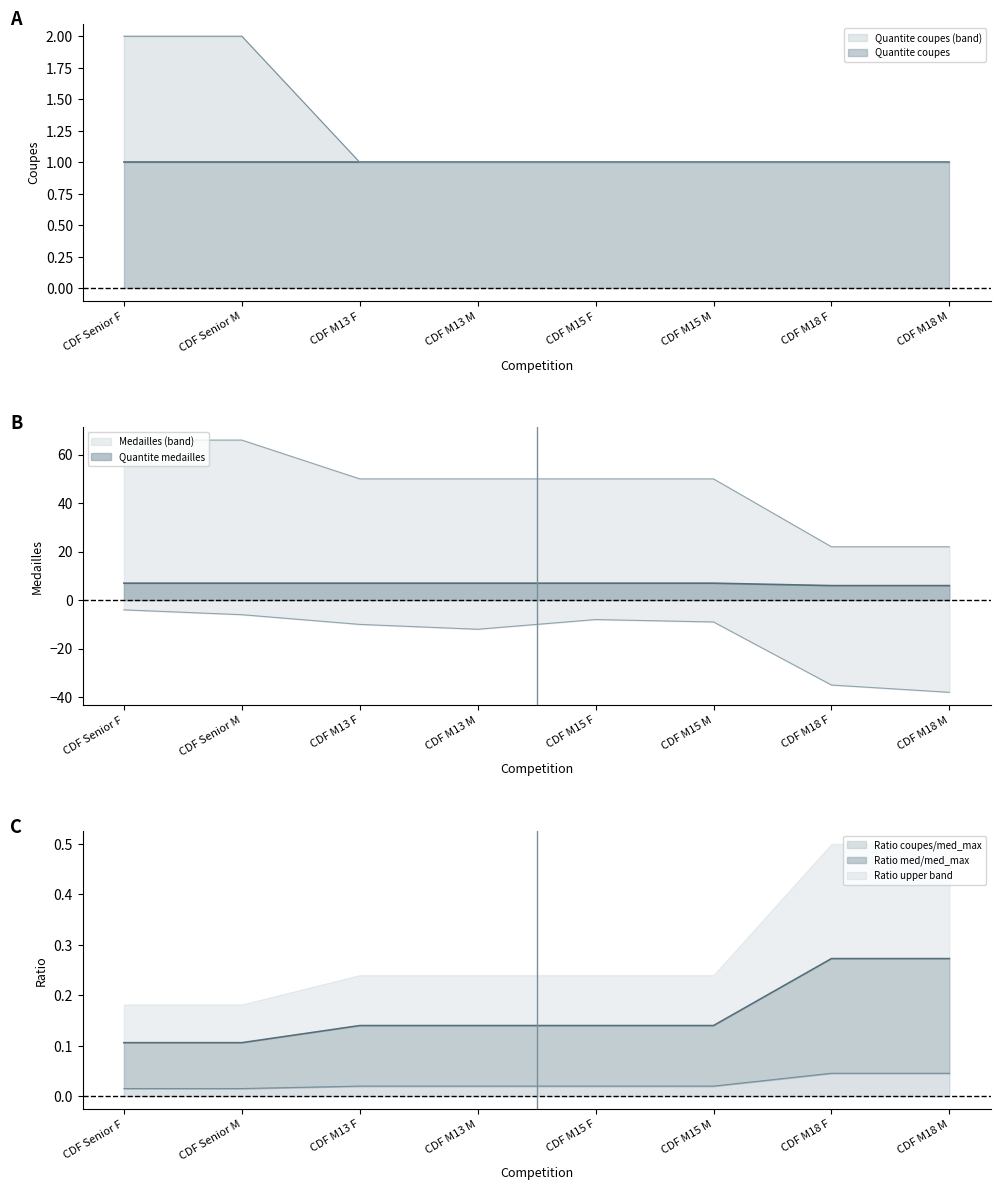

Reading right to left, extract all data points from this chart.

6	6	7	7	7	7	7	7